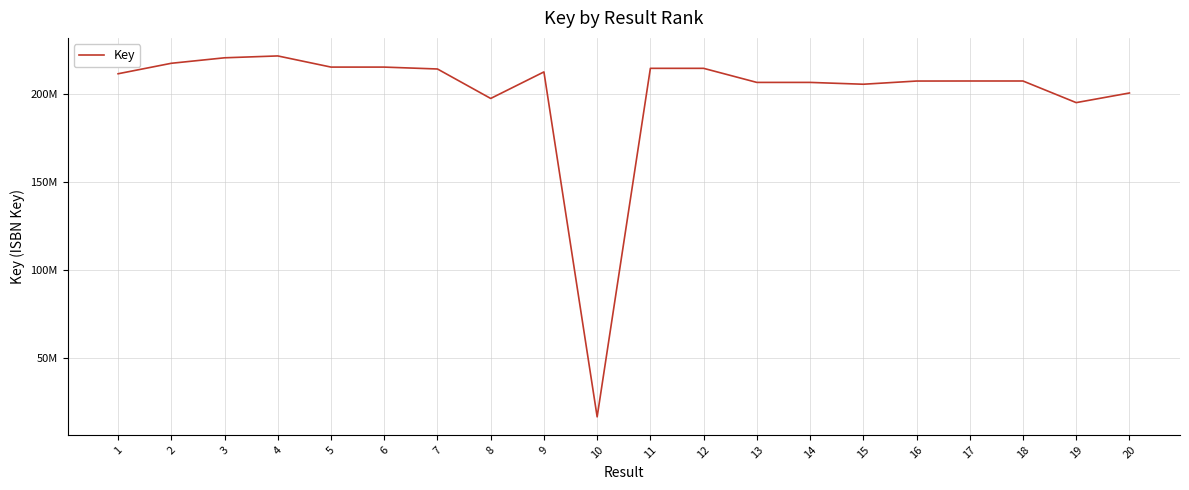

What is the greatest value displayed?

221525140